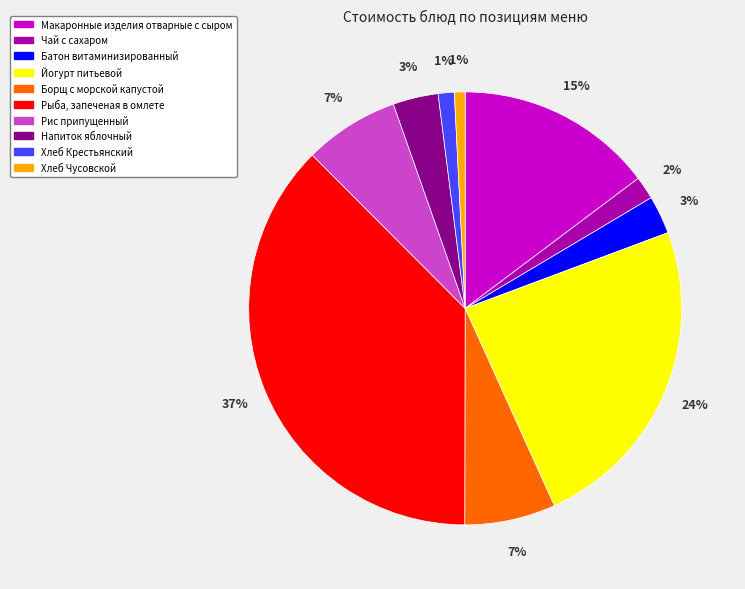

Is there a majority slice in this chart?

No